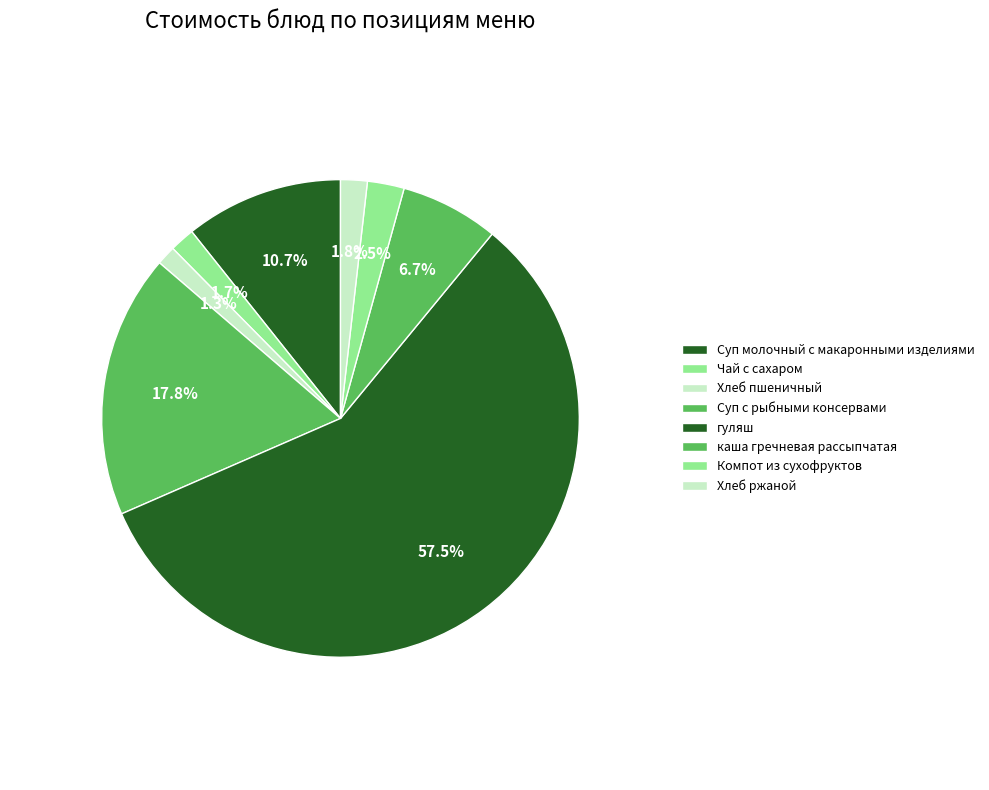

To the nearest percent, what is the difference between the Хлеб пшеничный and каша гречневая рассыпчатая slice percentages?

5%